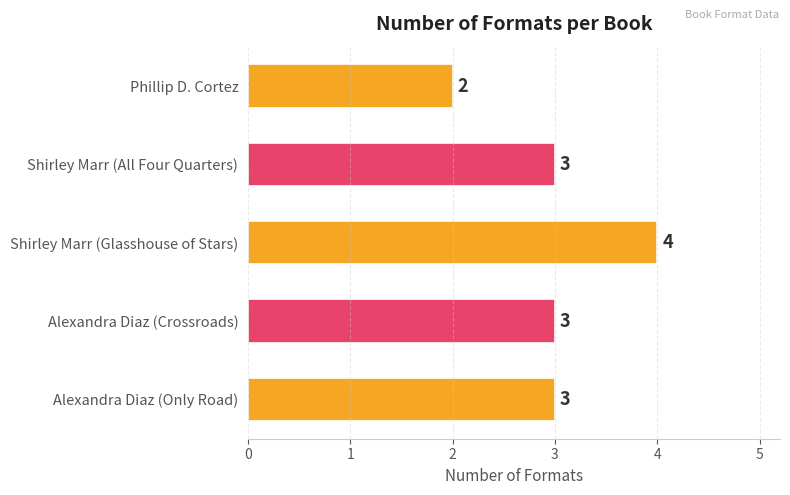

Which label corresponds to the largest value in the chart?

Shirley Marr (Glasshouse of Stars)